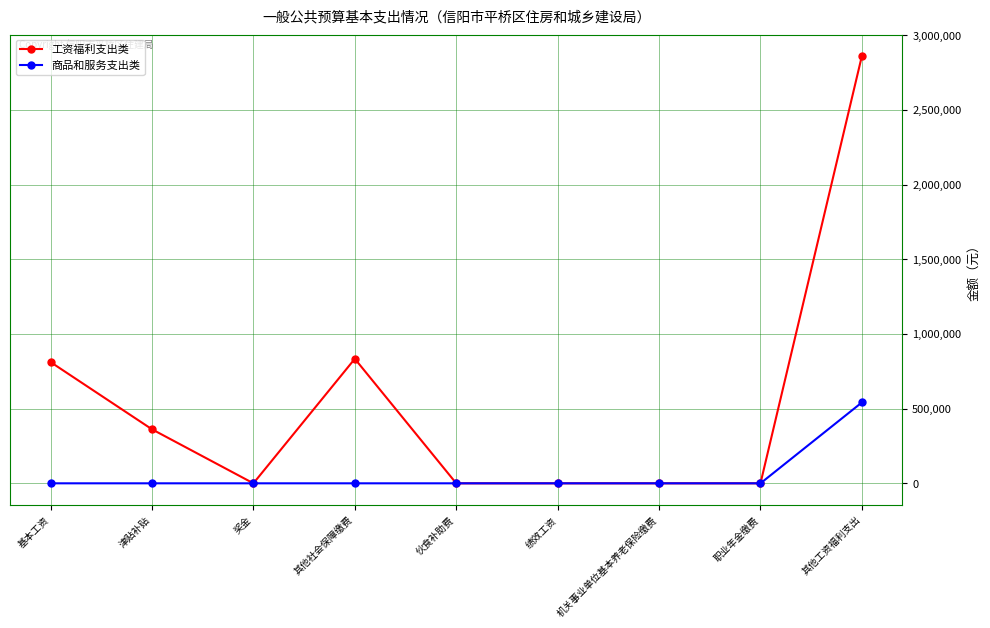

Does the chart have visible grid lines?

Yes